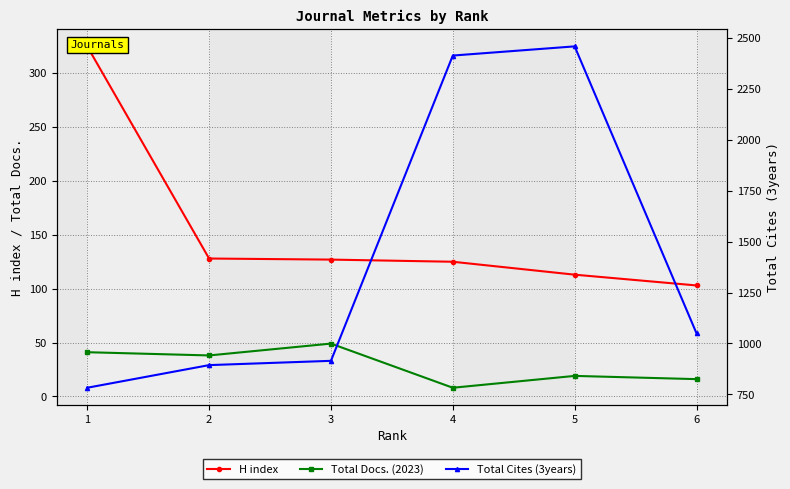

True or false: Total Cites (3years) has a value of 1032 at 1.

False